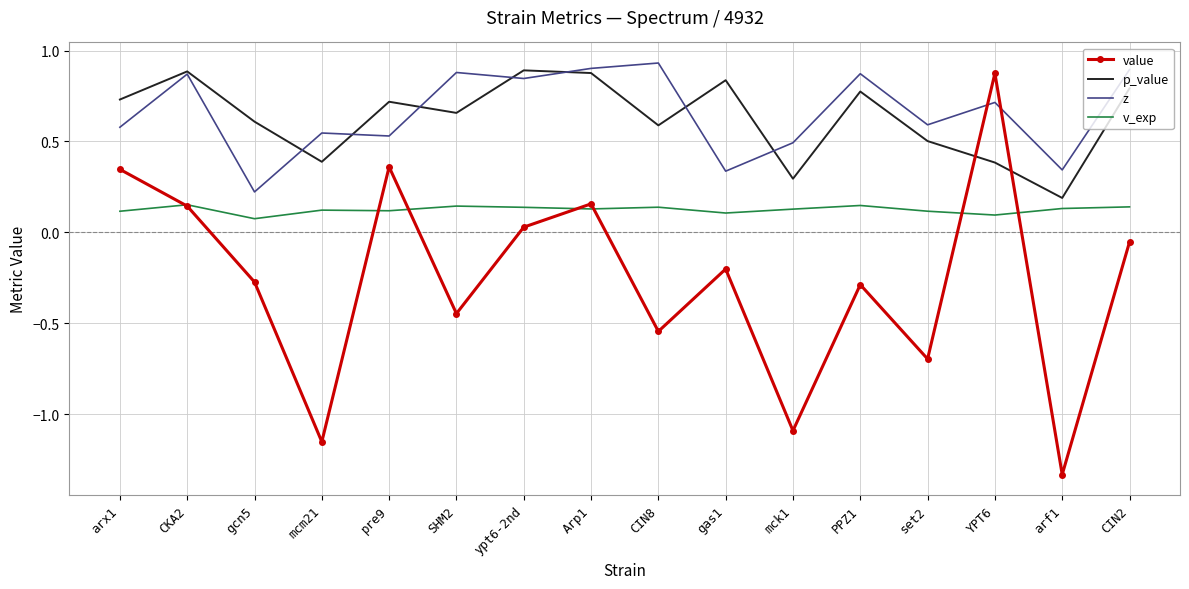

What are all the series names shown in the legend?

value, p_value, z, v_exp